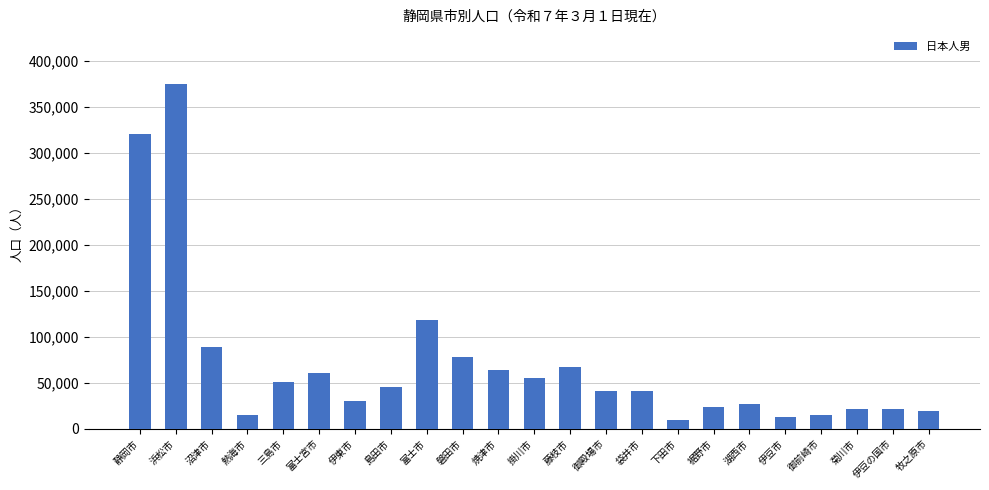

Approximately how many times larger is the value at 富士市 compared to 下田市?

13.0